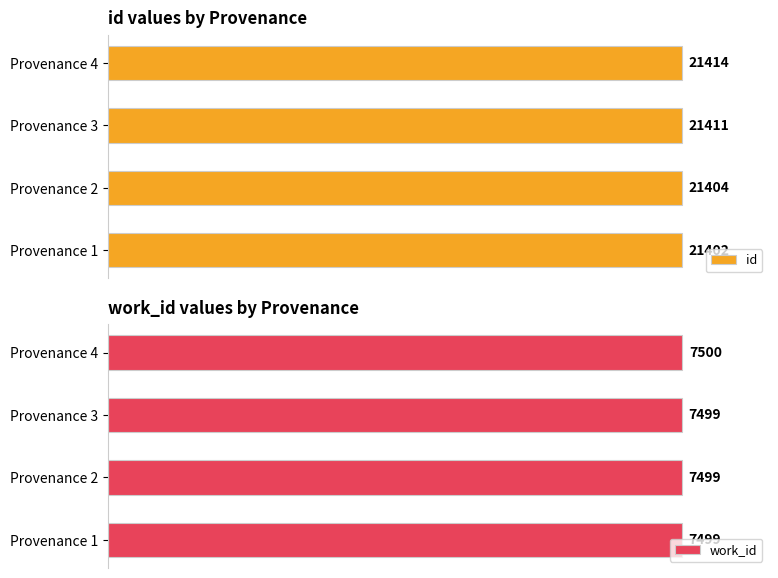

Reading right to left, extract all data points from this chart.

id: 21414	21411	21404	21402
work_id: 7500	7499	7499	7499